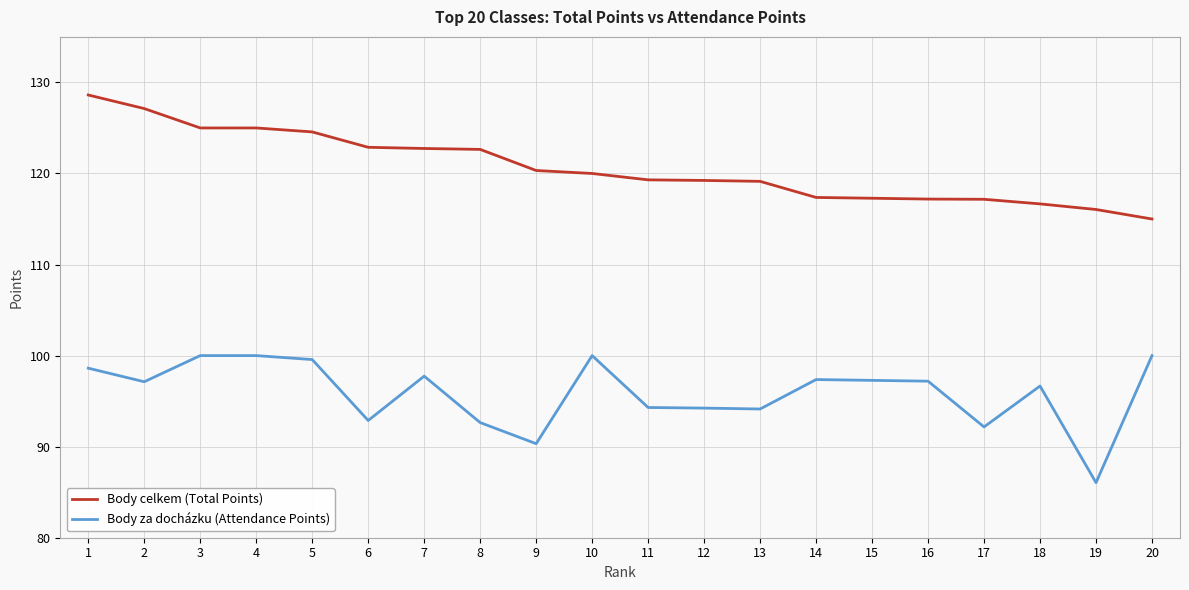

True or false: Body za docházku (Attendance Points) and Body celkem (Total Points) intersect in this chart.

False